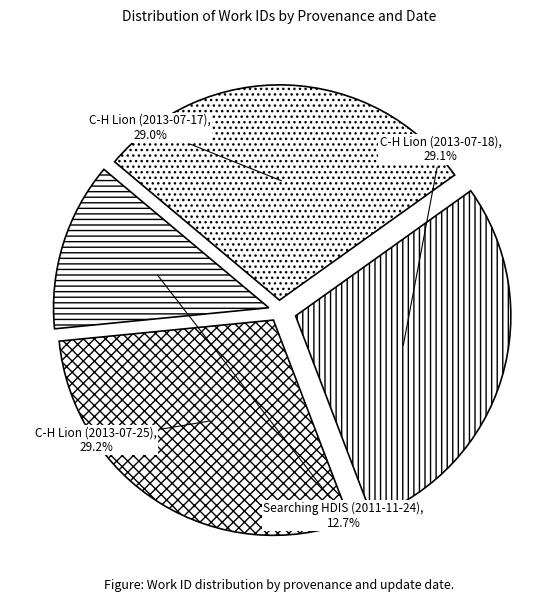

Combined, what portion of the pie is Searching HDIS (2011-11-24) and C-H Lion (2013-07-17)?

41.7%